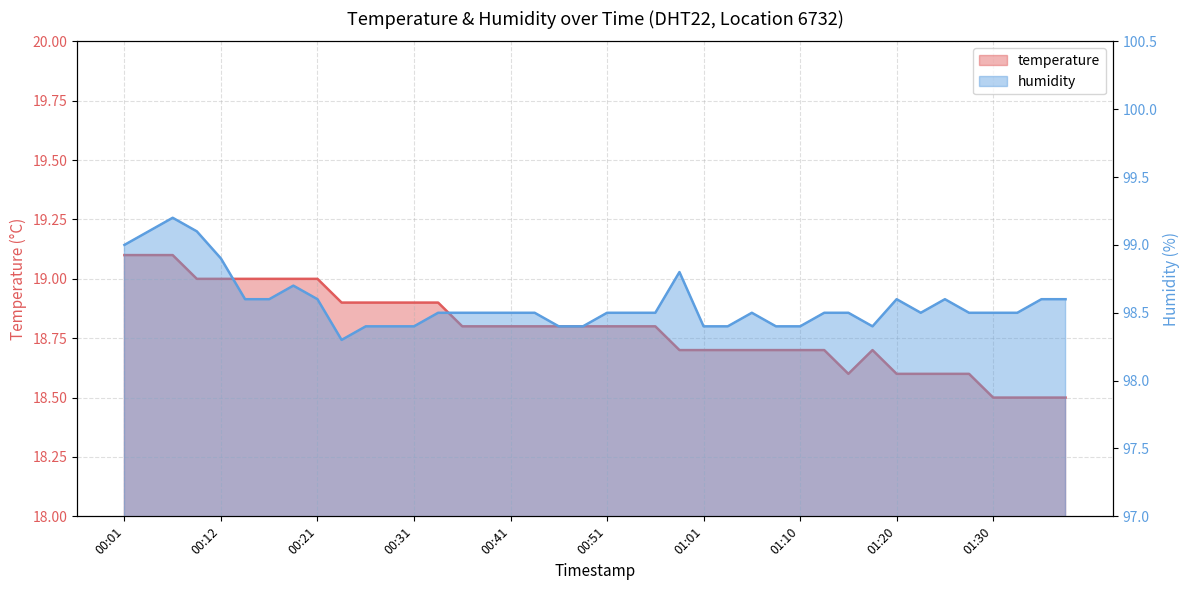

At which label is humidity closest to 98?

00:24